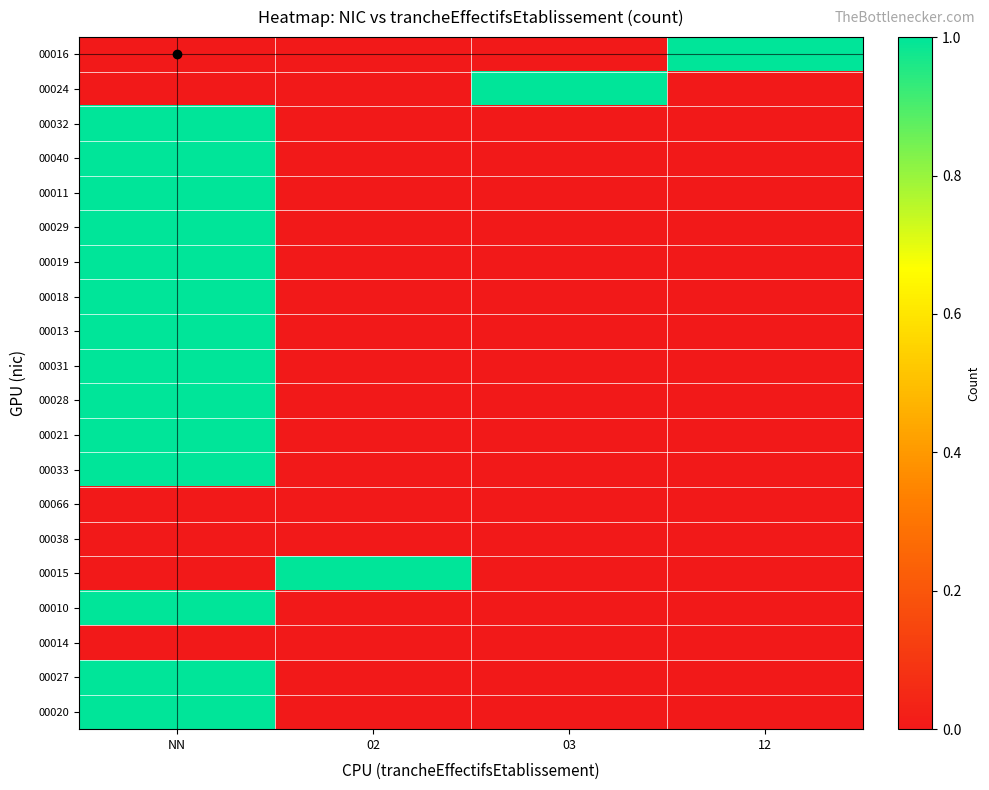

Rank the series by their maximum value, from highest to lowest.

00016, 00024, 00032, 00040, 00011, 00029, 00019, 00018, 00013, 00031, 00028, 00021, 00033, 00015, 00010, 00027, 00020, 00066, 00038, 00014